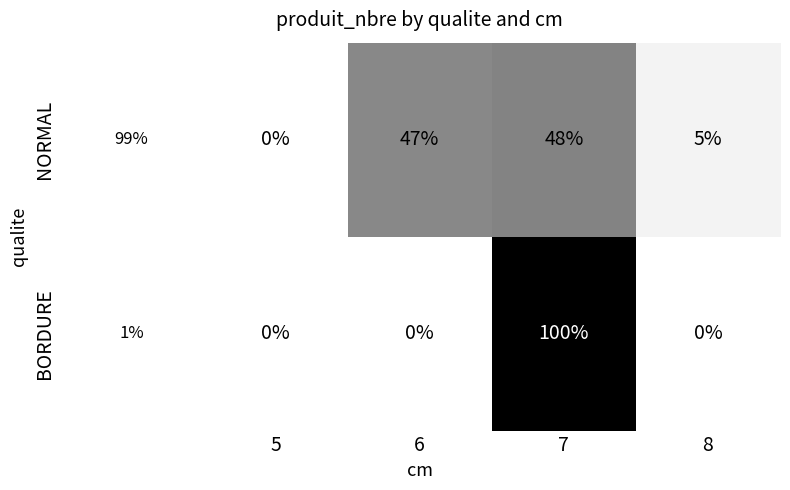

What is the approximate value of NORMAL at 7?

48